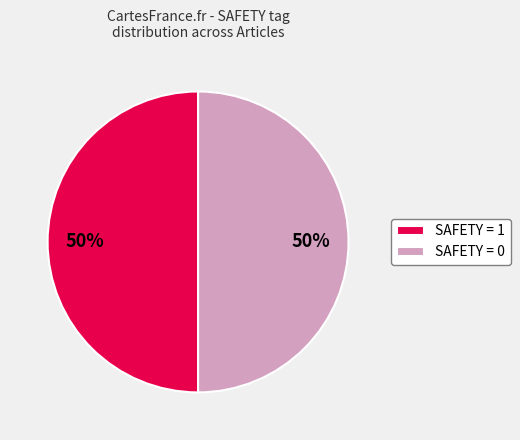

To the nearest percent, what is the average slice percentage?

50%